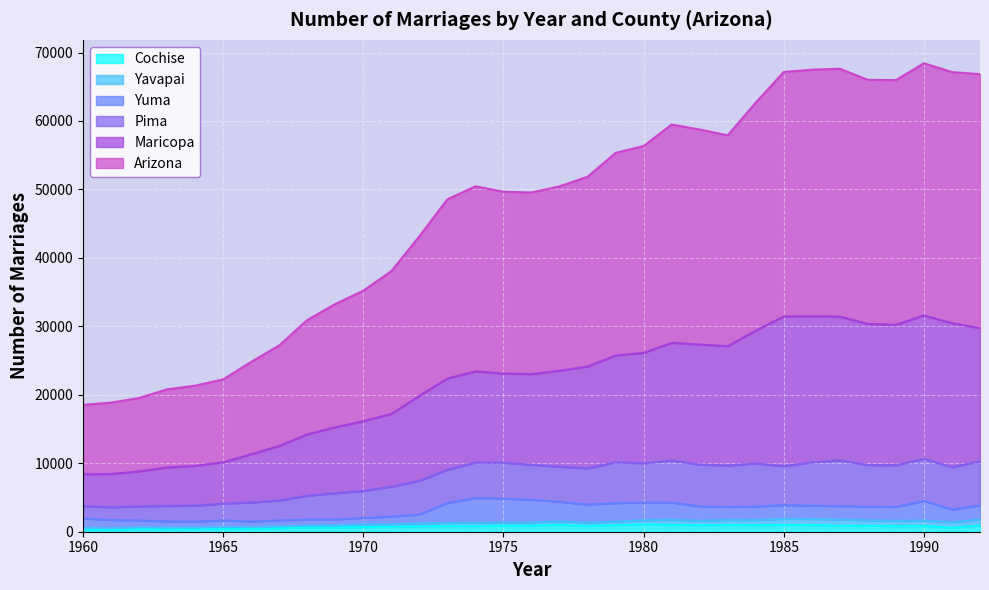

At which label does Arizona first exceed 50453?

1977